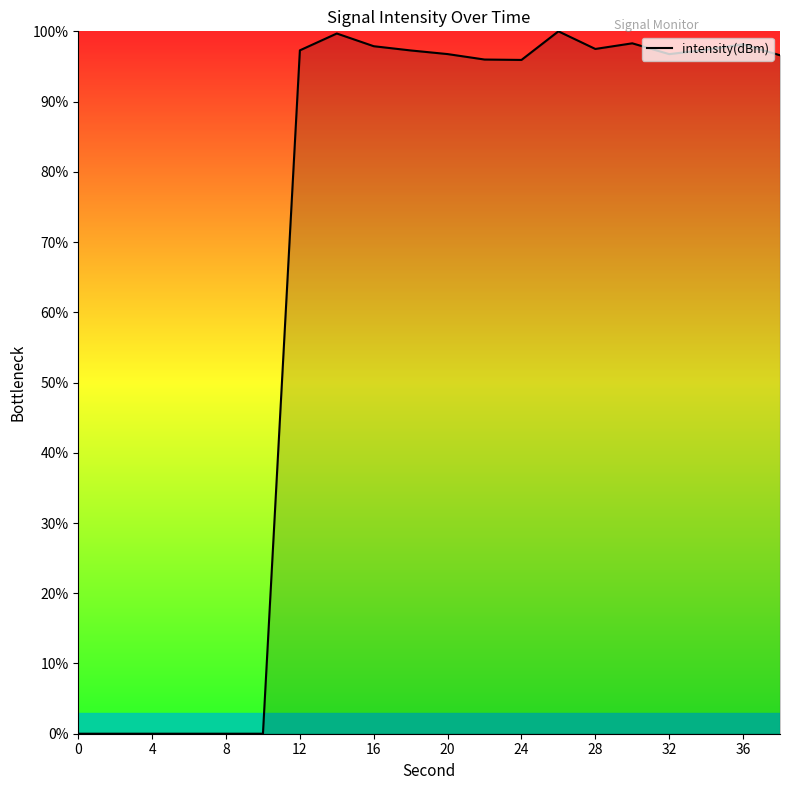

What is the greatest value displayed?

100.0